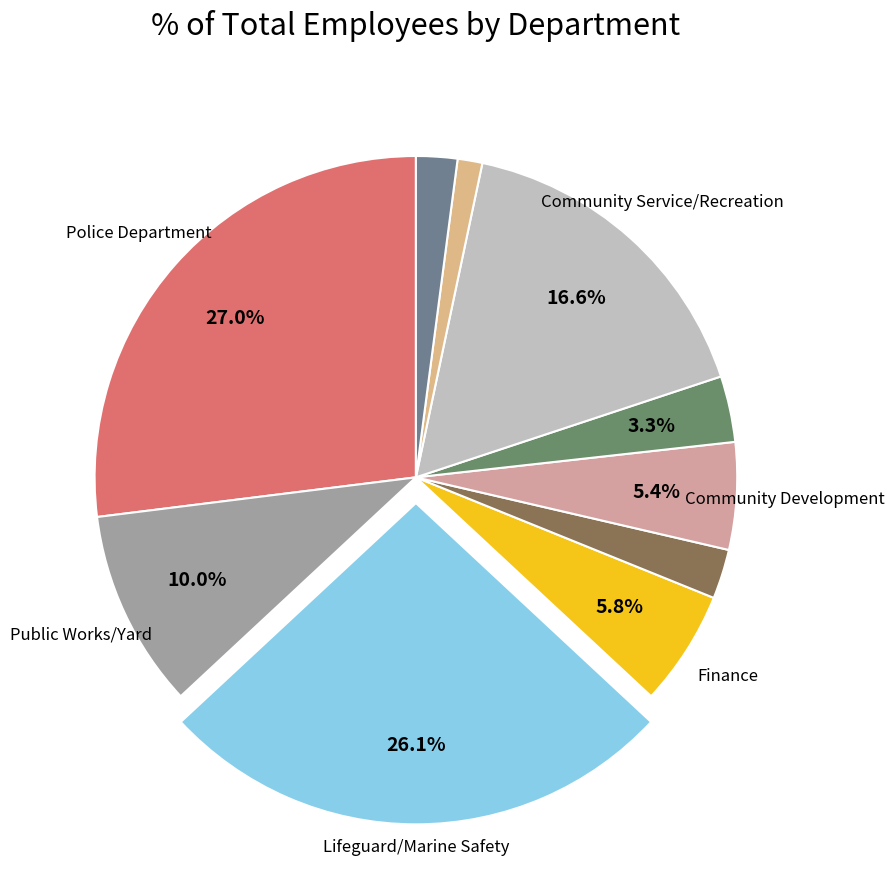

How many slices are in this pie chart?

10